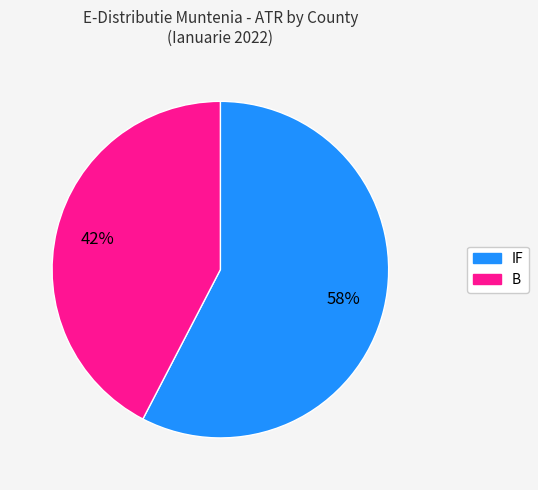

To the nearest percent, what percentage of the pie is IF?

58%